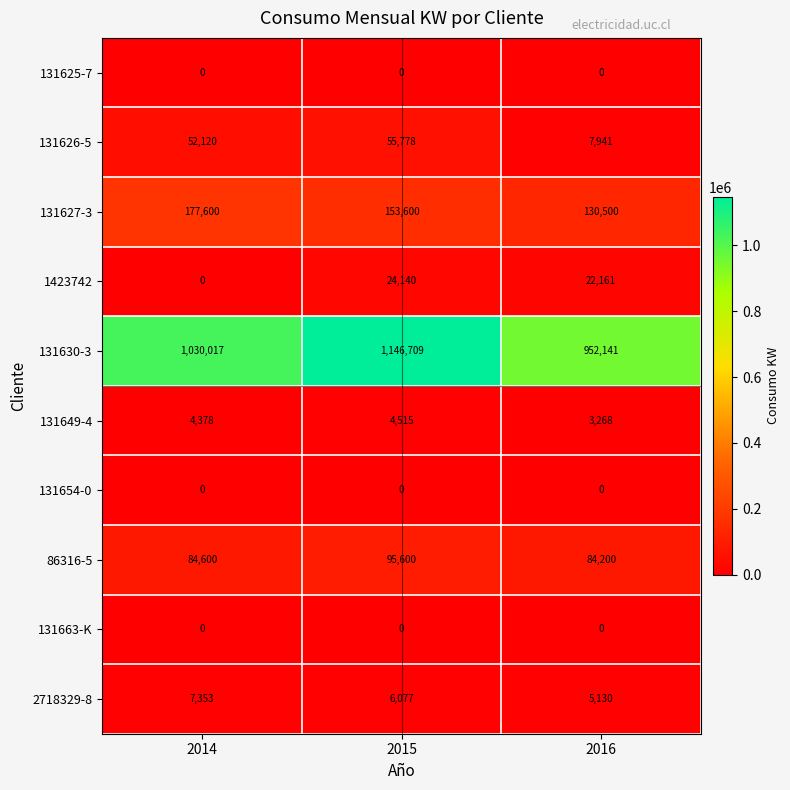

At which category is the sum across all series the highest?

2015